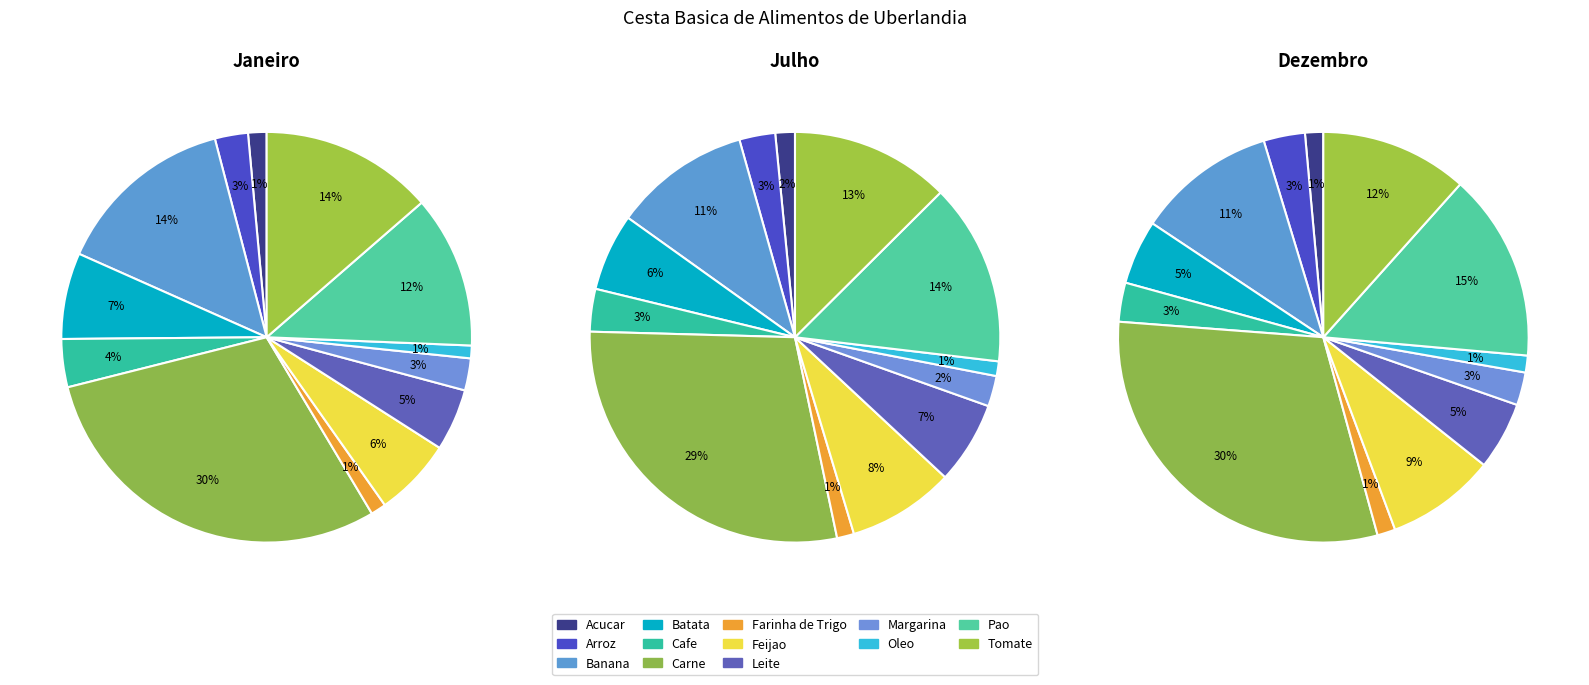

Count the number of slices in the pie.

13